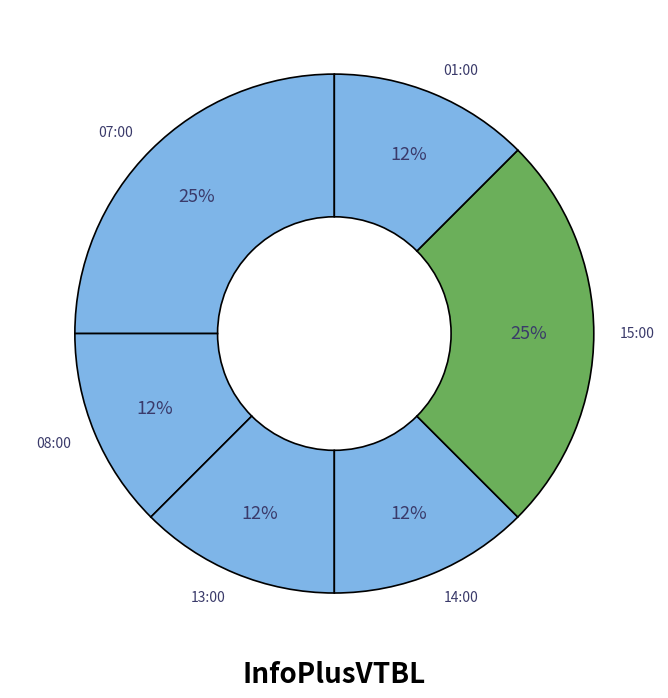

Approximately how many times larger is the value at 14:00 compared to 07:00?

0.5